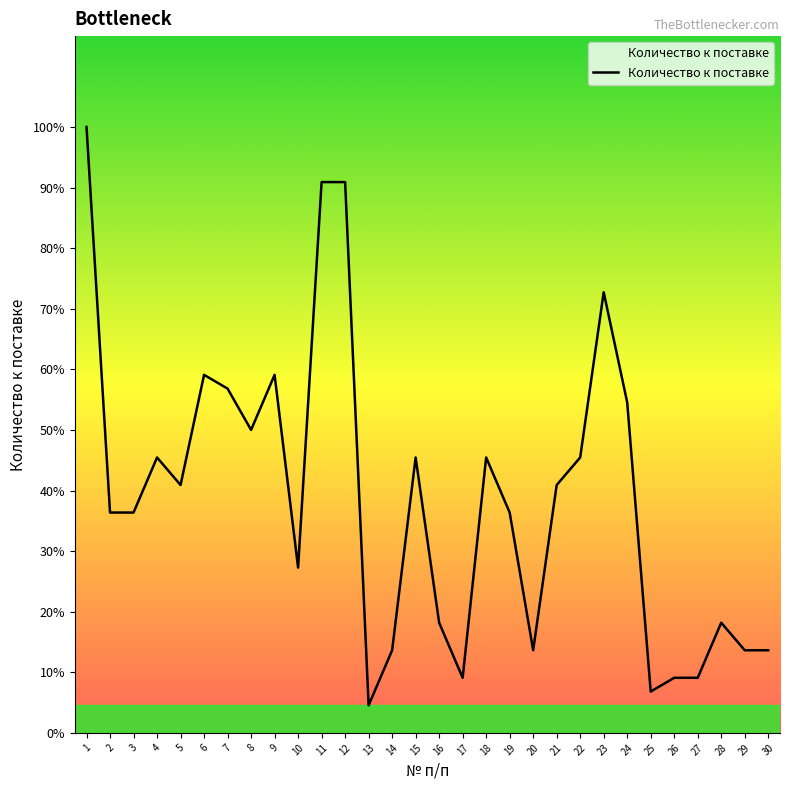

Does the chart display data point markers on the line(s)?

No